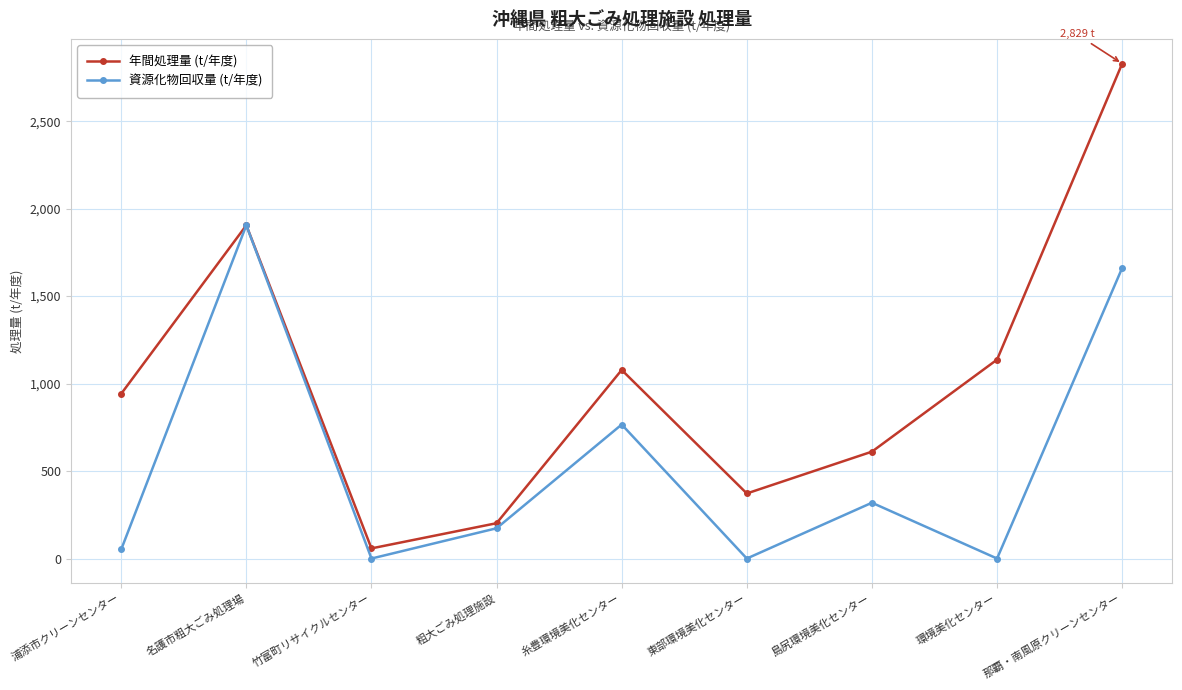

What is the difference between the 資源化物回収量 (t/年度) values at 那覇・南風原クリーンセンター and 島尻環境美化センター?

1342